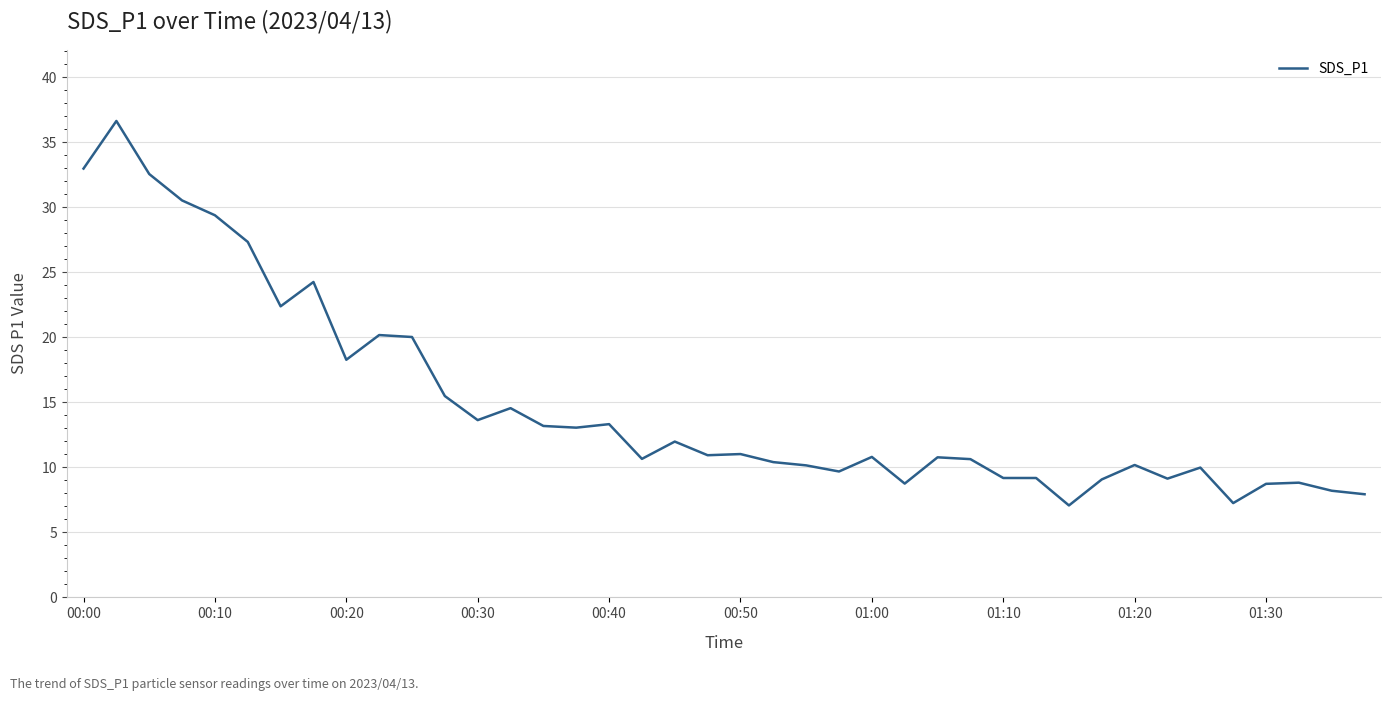

What is the greatest value displayed?

36.6